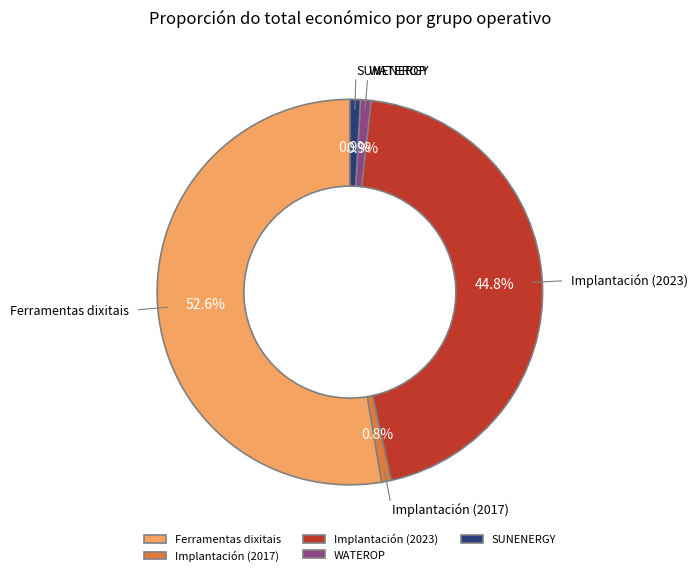

True or false: WATEROP accounts for 1% of the total.

True